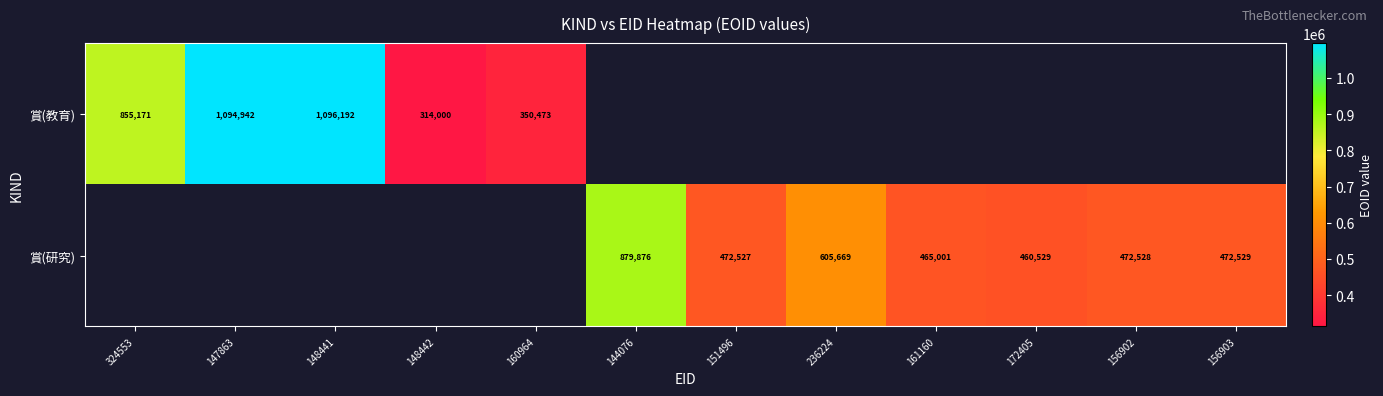

The 賞(教育) series shows 422356 at 324553. True or false?

False